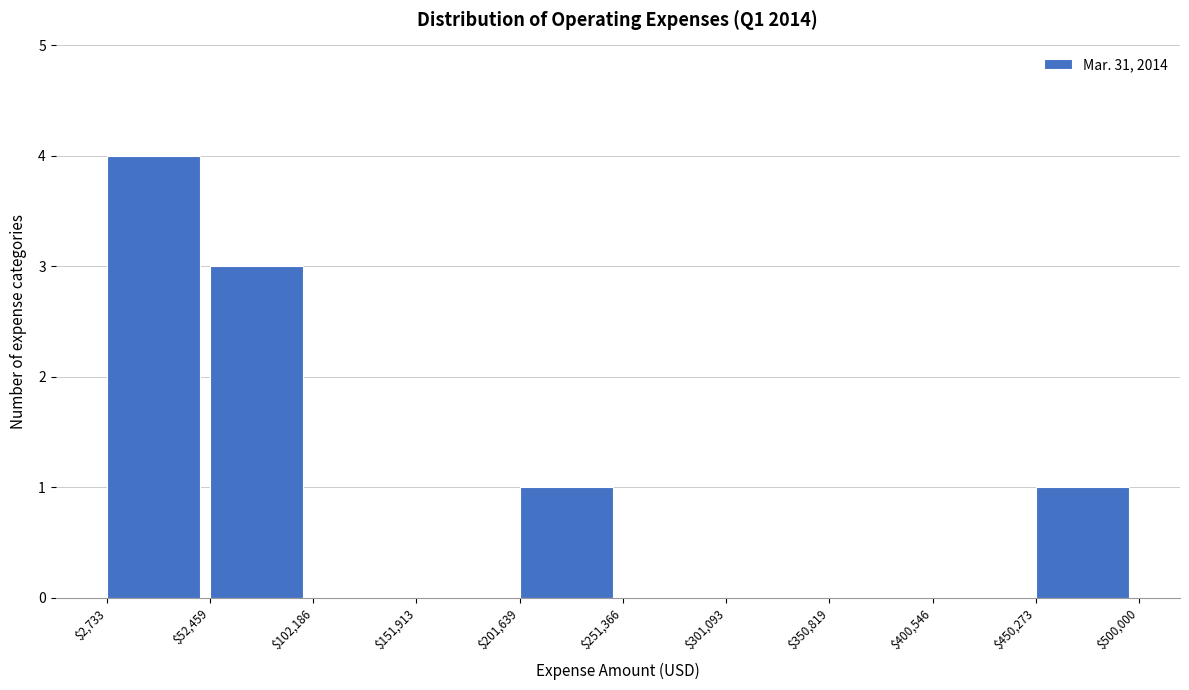

Reading left to right, transcribe this chart: for each bar, give the range it covers on the x-axis and its height. The values are not printed on the chart, so give them approximately, as read against the axis.

$2,733 to $52,459: 4
$52,459 to $102,186: 3
$102,186 to $151,913: 0
$151,913 to $201,639: 0
$201,639 to $251,366: 1
$251,366 to $301,093: 0
$301,093 to $350,819: 0
$350,819 to $400,546: 0
$400,546 to $450,273: 0
$450,273 to $500,000: 1